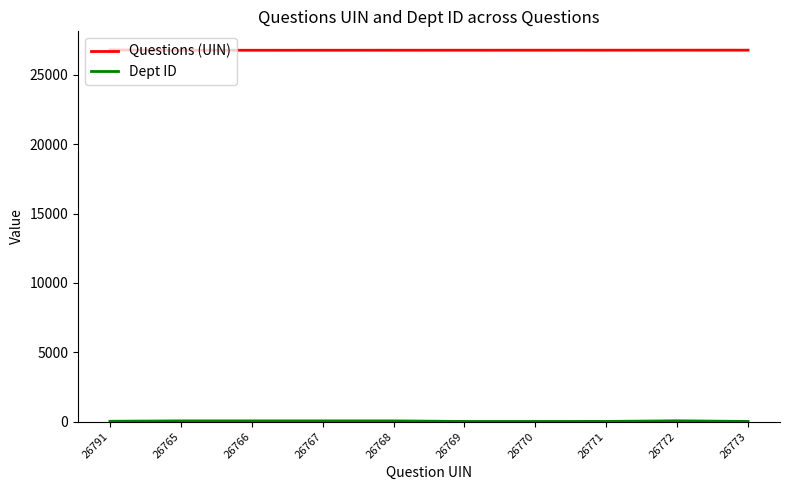

Does the chart display data point markers on the line(s)?

No